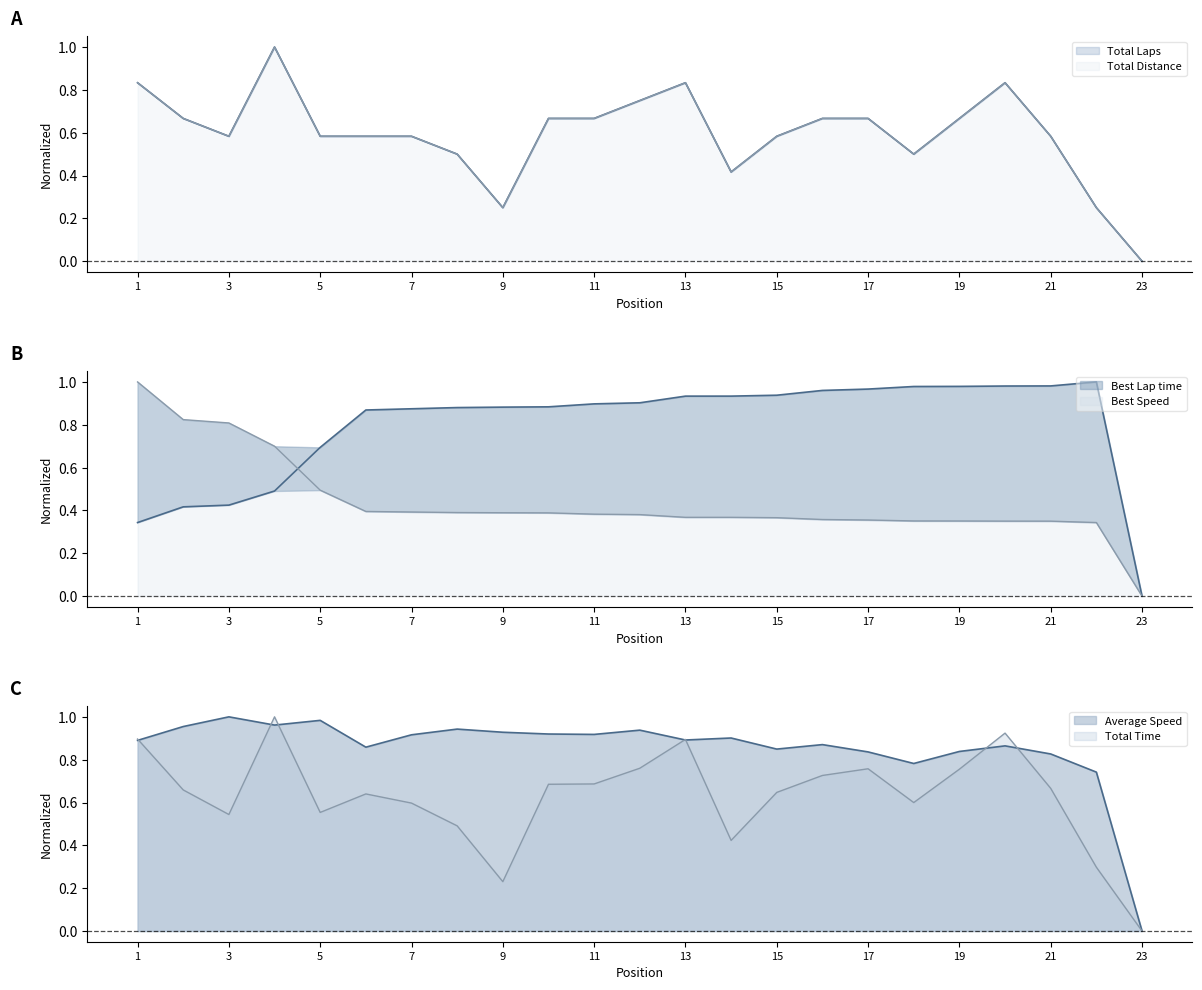

What is the sum of the Best Lap time values at 13 and 20?

1.9